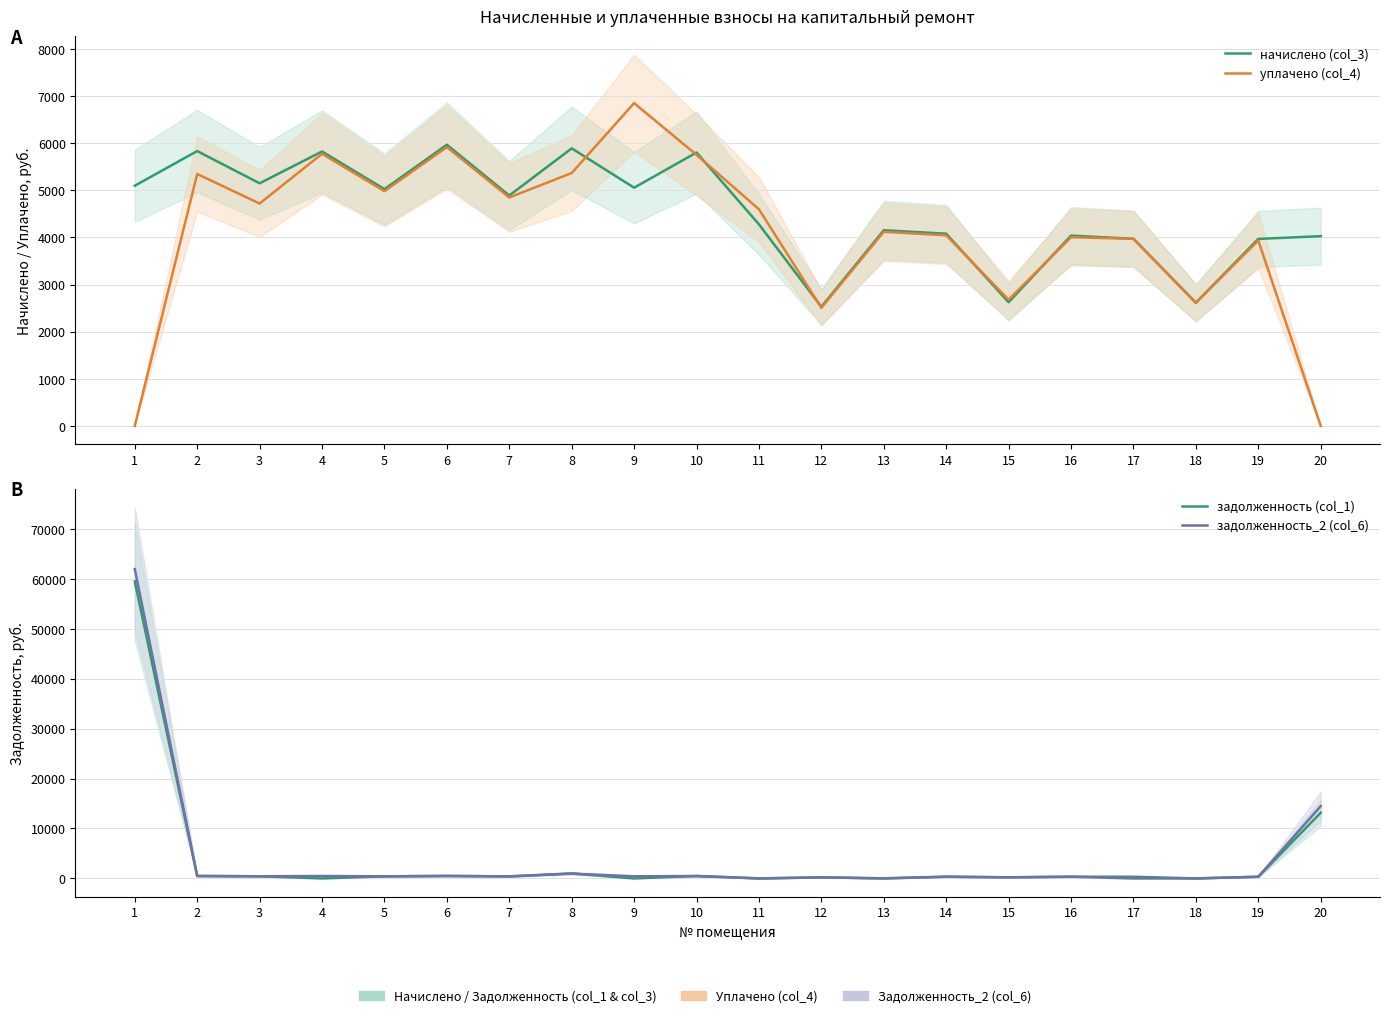

What is the difference between the maximum and minimum values in the задолженность (col_1) series?

59474.3